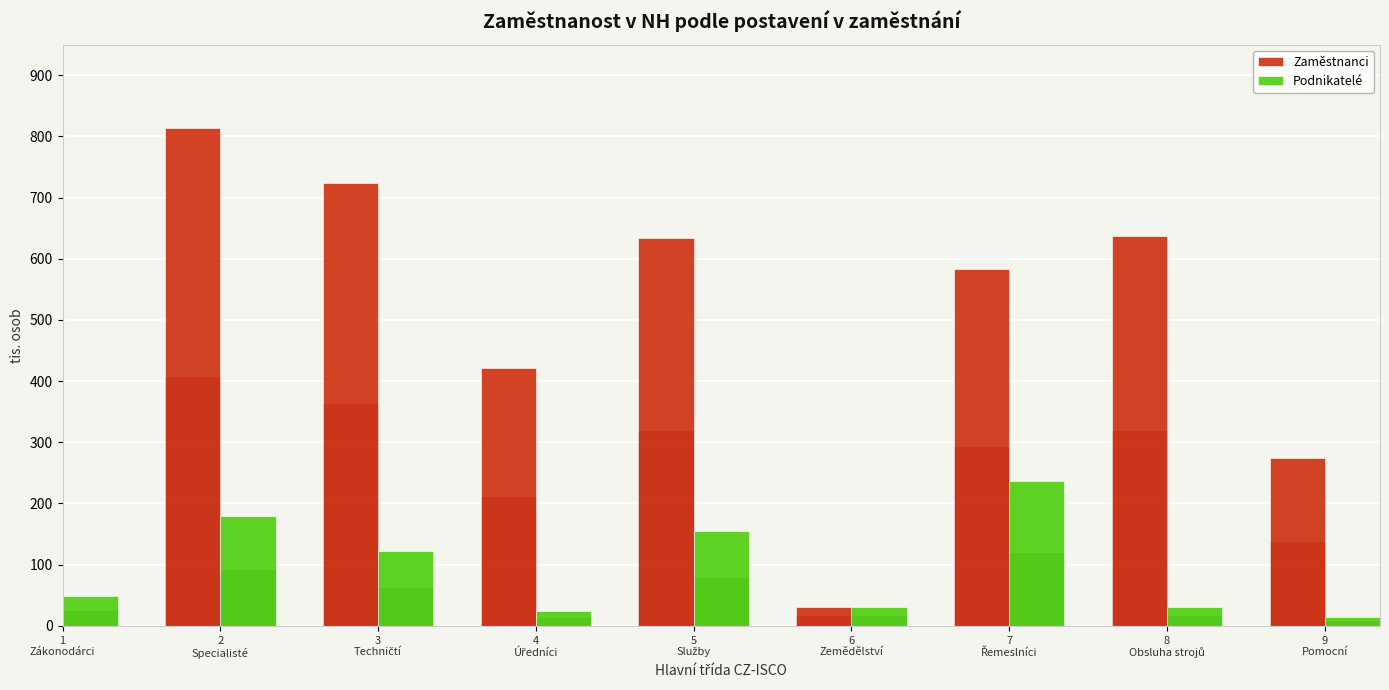

What is the average value of the Podnikatelé series?

93.7